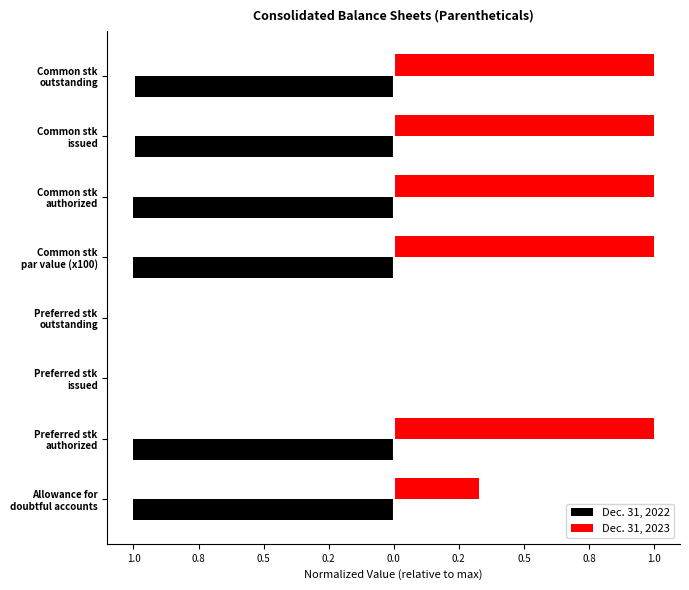

What is the difference between the maximum and second lowest values in the Dec. 31, 2023 series?

1.0